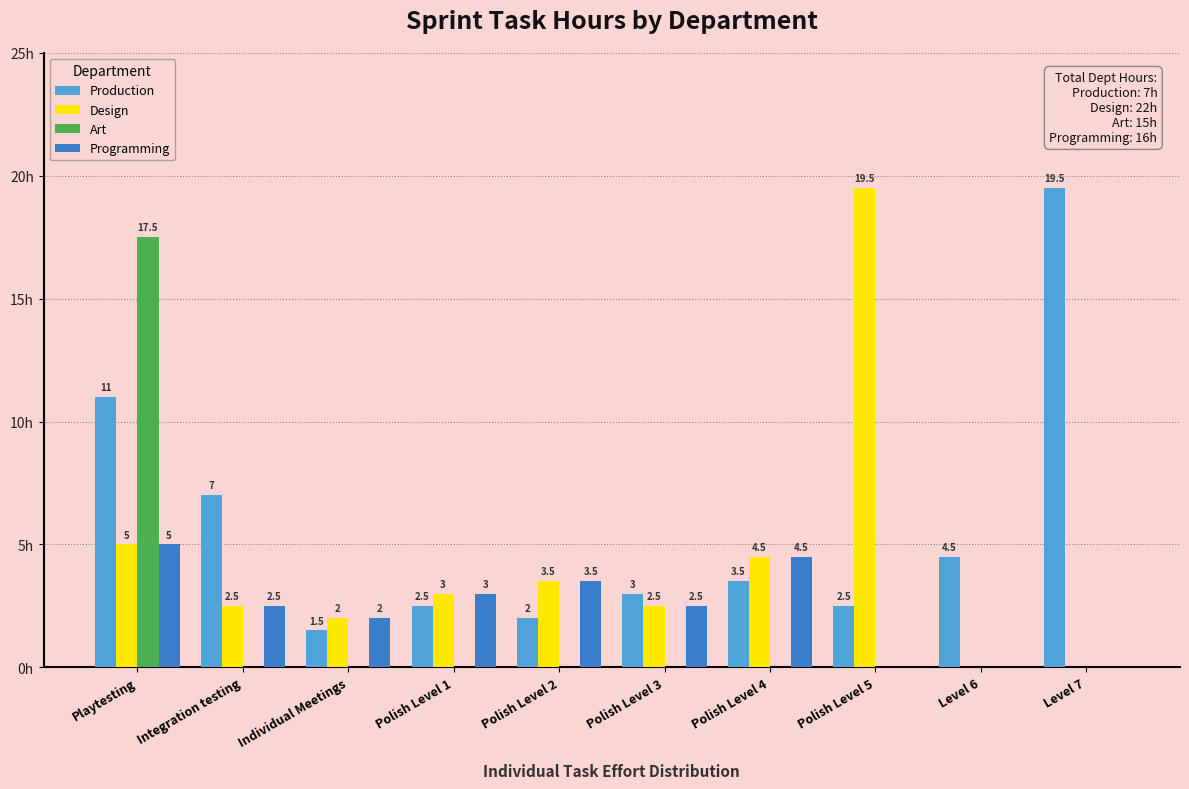

Are the bars horizontal?

No